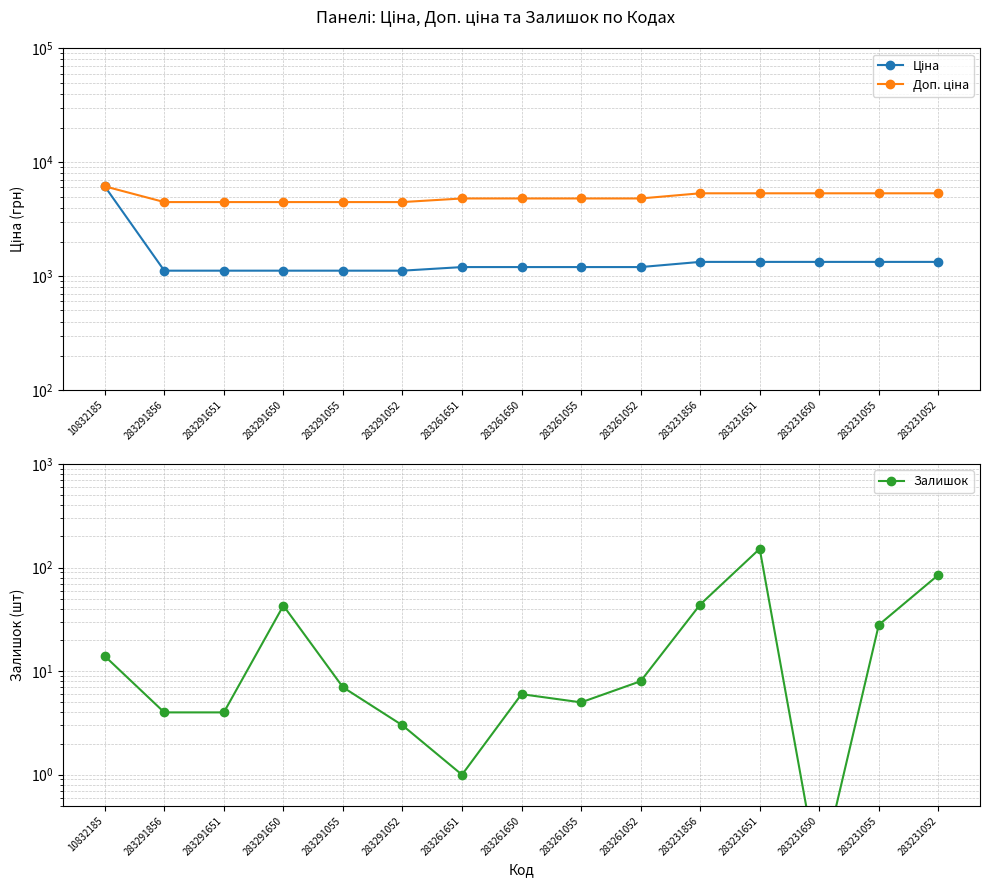

What is the sum of the Залишок values at 283291055 and 283261651?

8.0